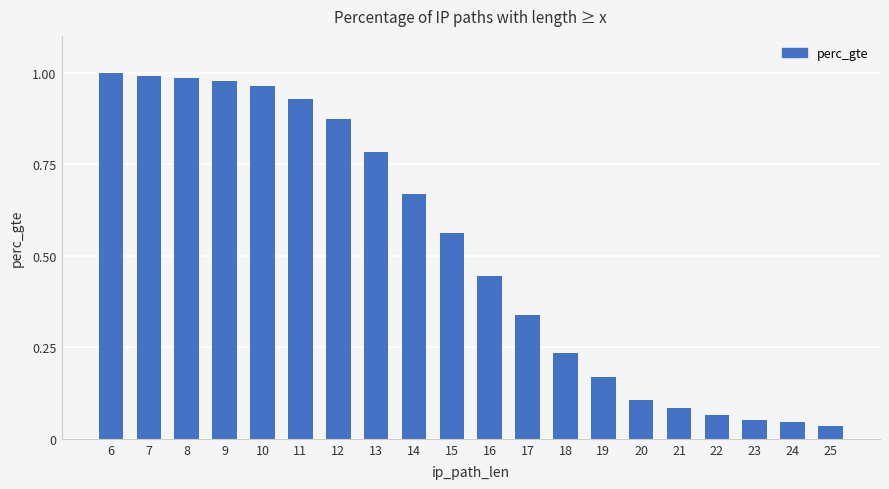

Does the chart contain stacked bars?

No